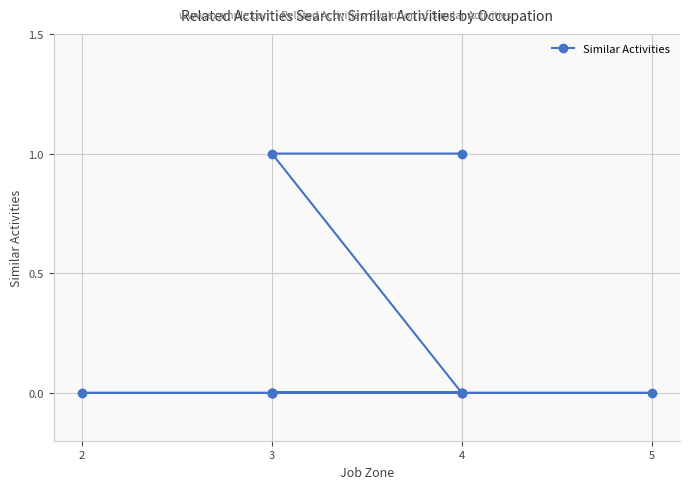

Where is the data nearest to the value 0?

4